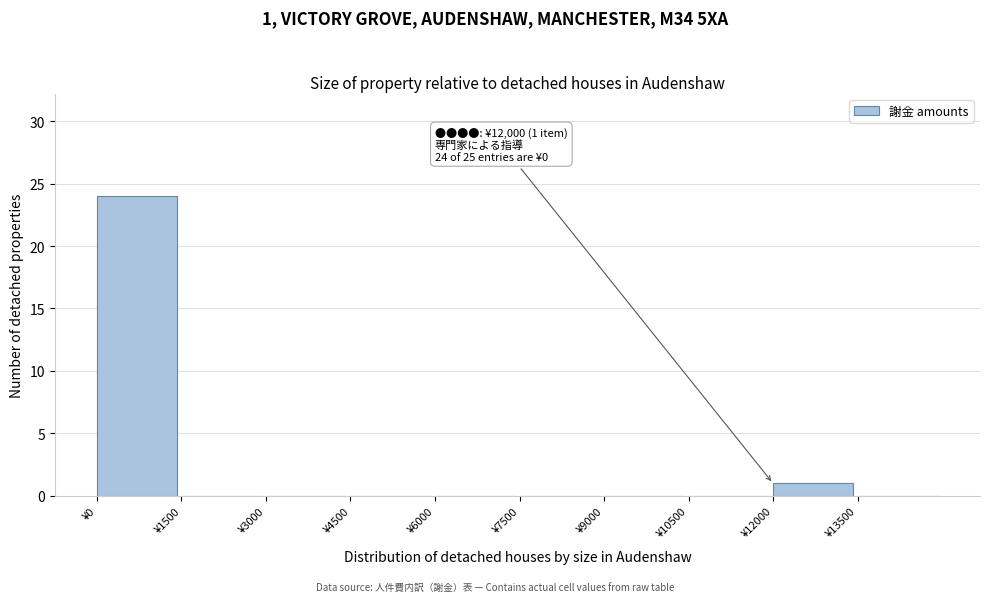

Over which range of the x-axis is the bar tallest?

0 to 1500